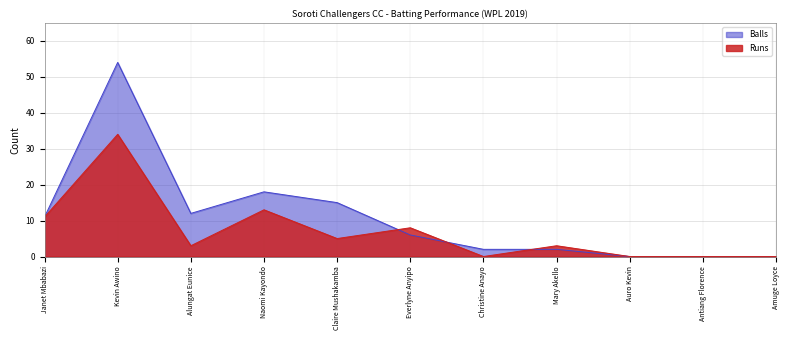

True or false: Balls and Runs cross at least once.

True